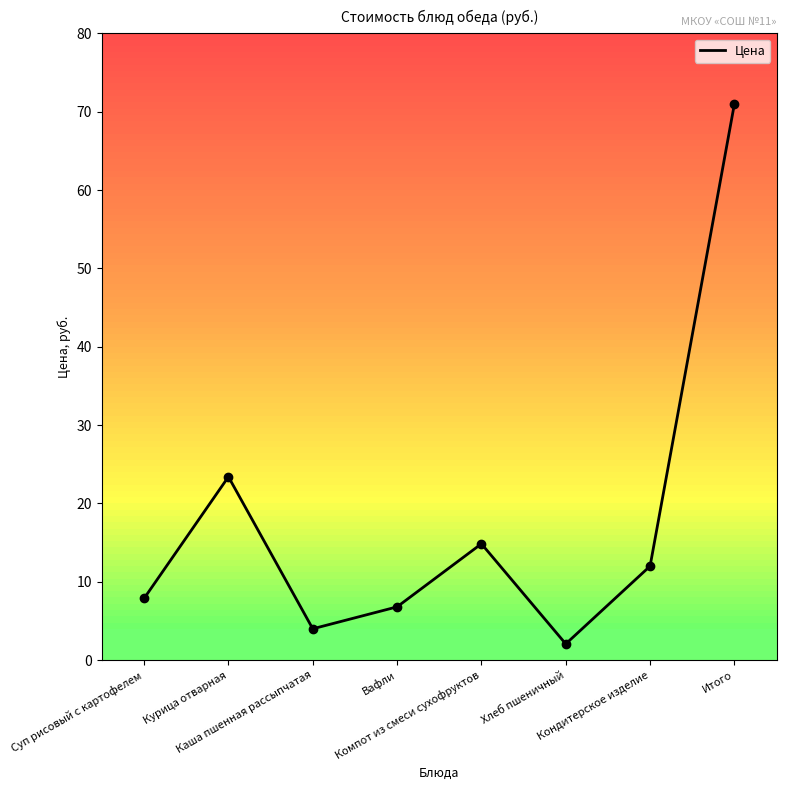

What is the ratio of the value at Суп рисовый с картофелем to the value at Итого?

0.1